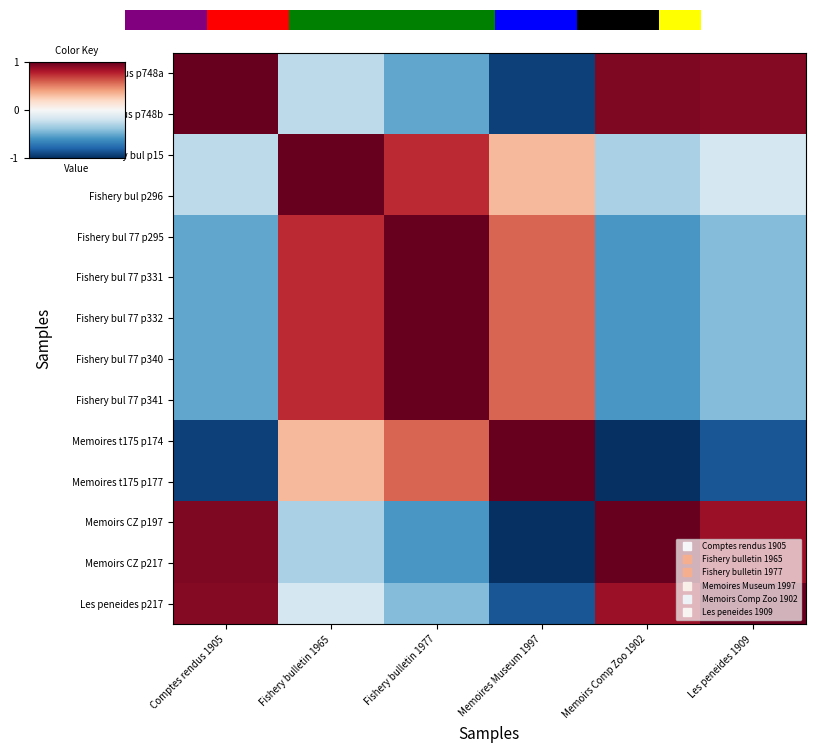

What is the maximum value for Fishery bul 77 p340?

1.0